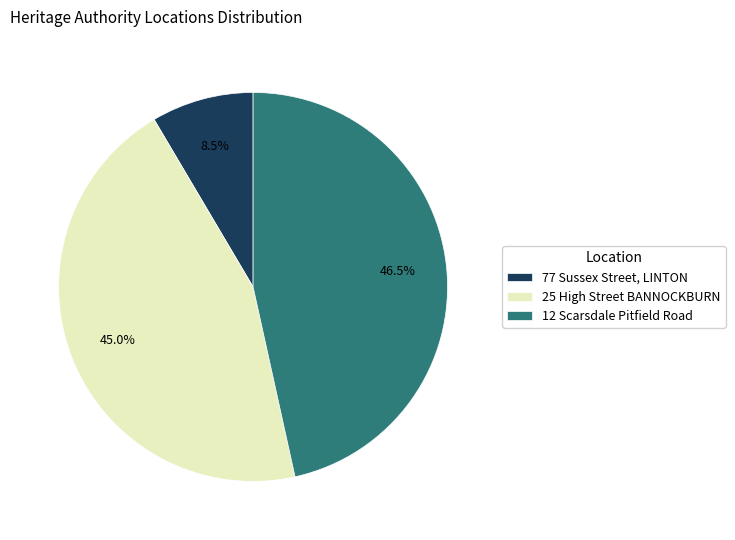

Which category has the biggest portion of the pie?

12 Scarsdale Pitfield Road